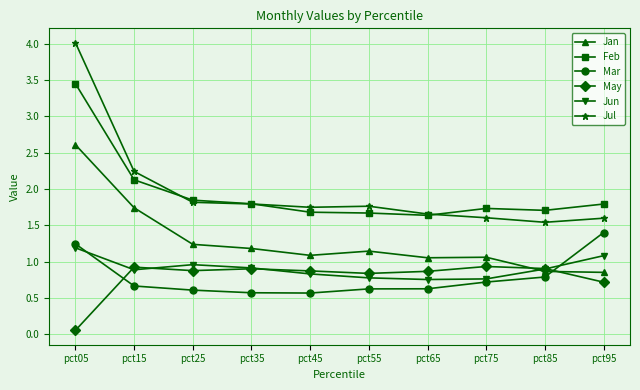

What is the sum of all Jun values?

9.1